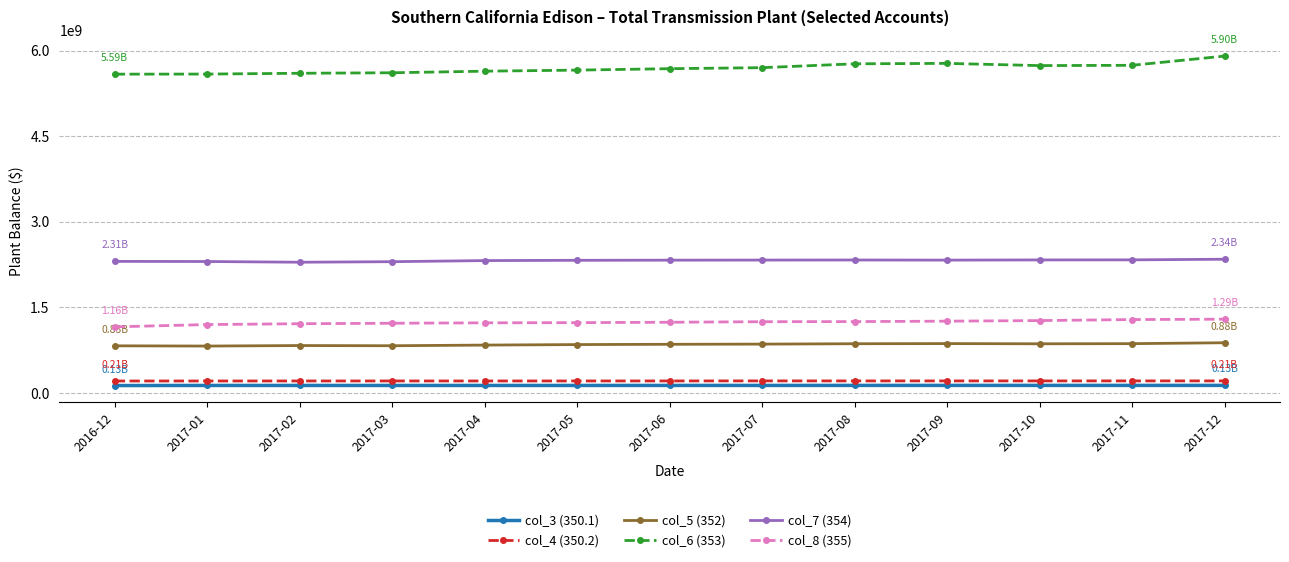

Which series has the largest range (max minus min)?

col_6 (353)